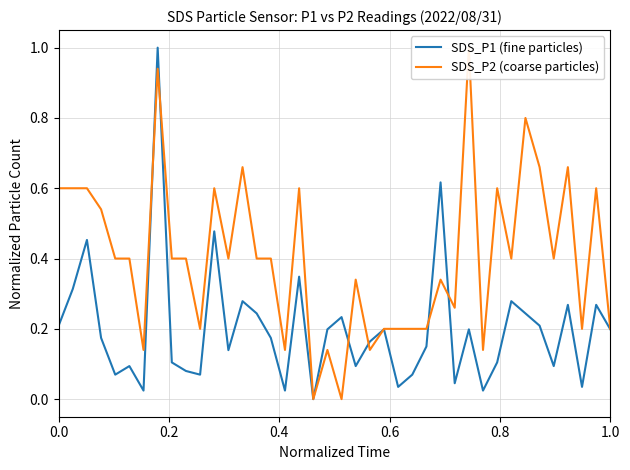

Reading right to left, what are all the values shown in this chart?

SDS_P1 (fine particles): 0.2	0.3	0.0	0.3	0.1	0.2	0.2	0.3	0.1	0.0	0.2	0.0	0.6	0.1	0.1	0.0	0.2	0.2	0.1	0.2	0.2	0.0	0.3	0.0	0.2	0.2	0.3	0.1	0.5	0.1	0.1	0.1	1.0	0.0	0.1	0.1	0.2	0.5	0.3	0.2
SDS_P2 (coarse particles): 0.2	0.6	0.2	0.7	0.4	0.7	0.8	0.4	0.6	0.1	1.0	0.3	0.3	0.2	0.2	0.2	0.2	0.1	0.3	0.0	0.1	0.0	0.6	0.1	0.4	0.4	0.7	0.4	0.6	0.2	0.4	0.4	0.9	0.1	0.4	0.4	0.5	0.6	0.6	0.6